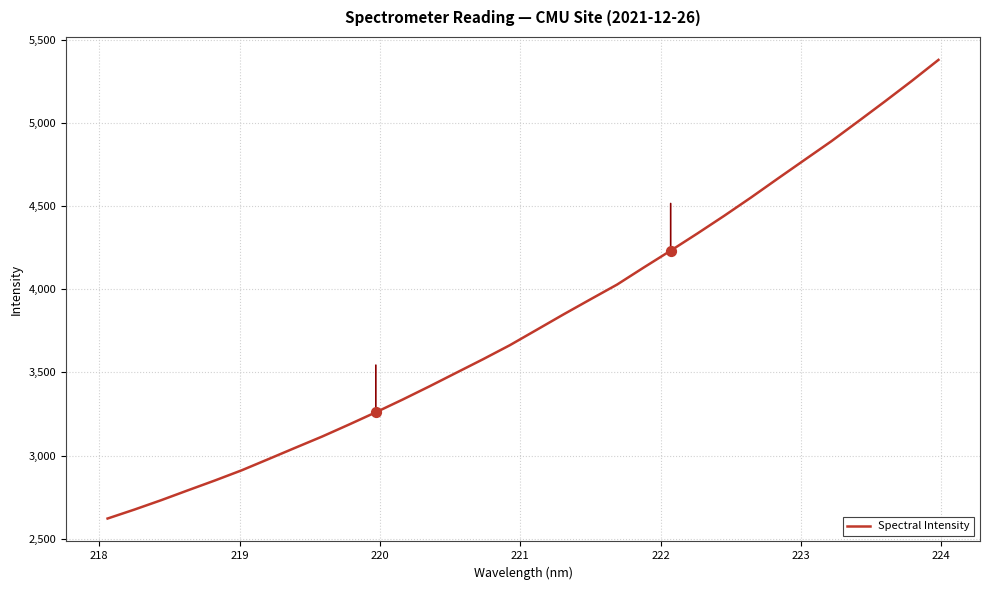

What is the greatest value displayed?

5377.8